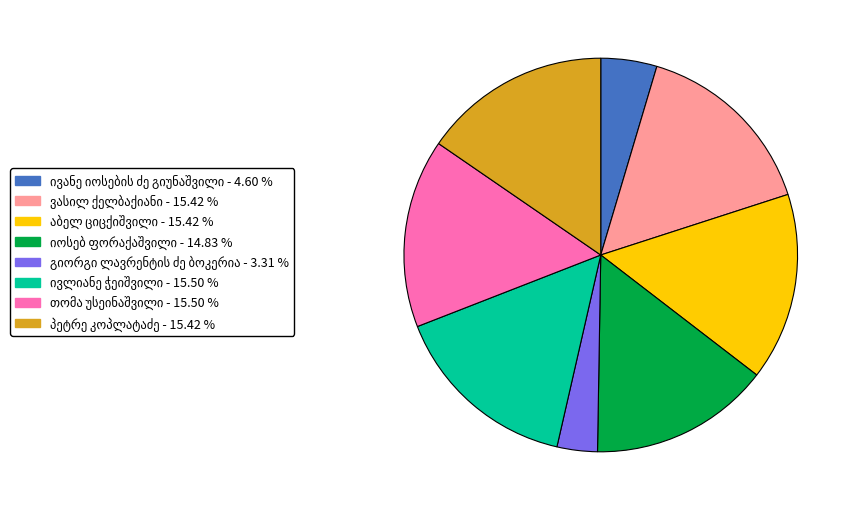

Does any single category account for the majority?

No